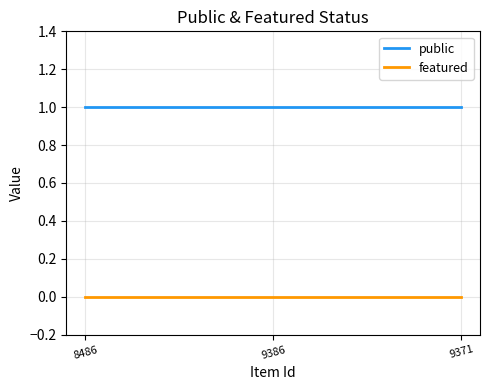

Reading left to right, what are all the values shown in this chart?

public: 8486=1	9386=1	9371=1
featured: 8486=0	9386=0	9371=0